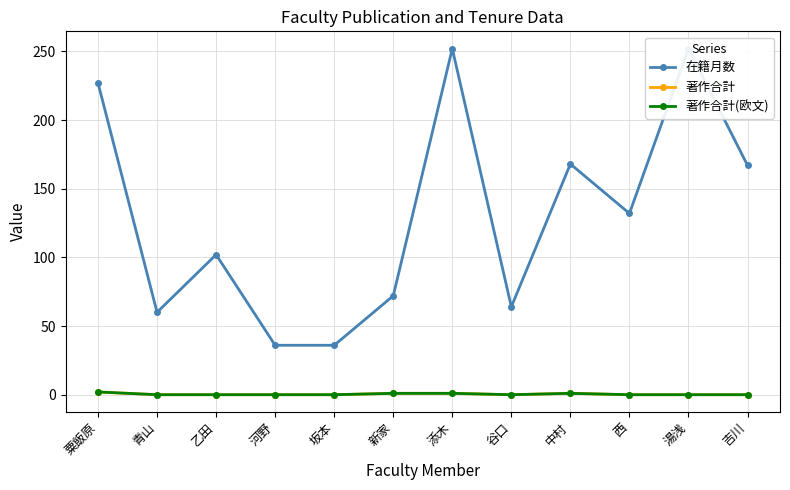

Which series has the largest total across all categories?

在籍月数